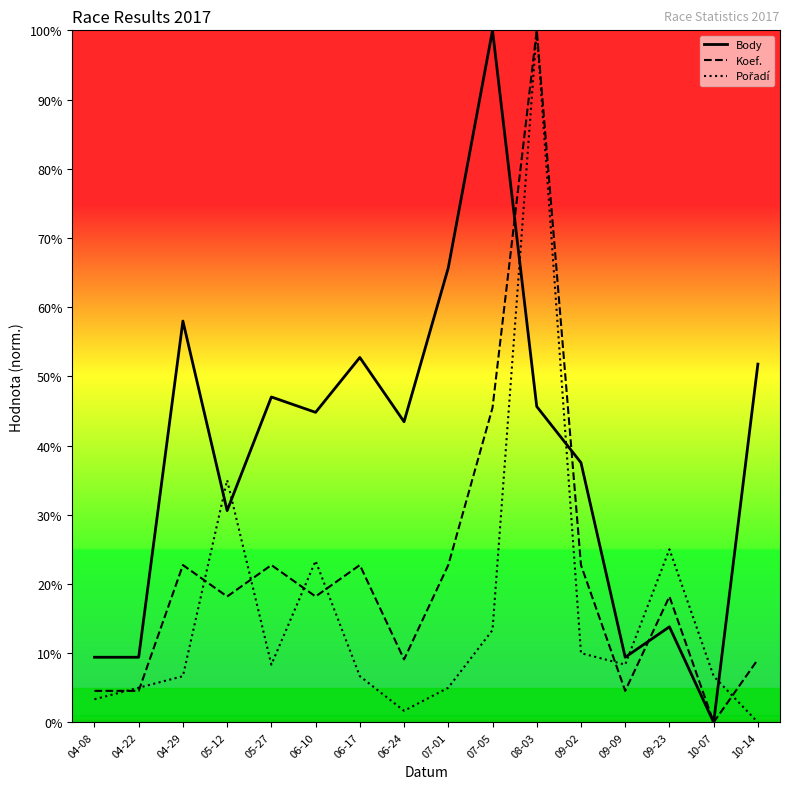

What is the total value across all series at 05-12?

83.8